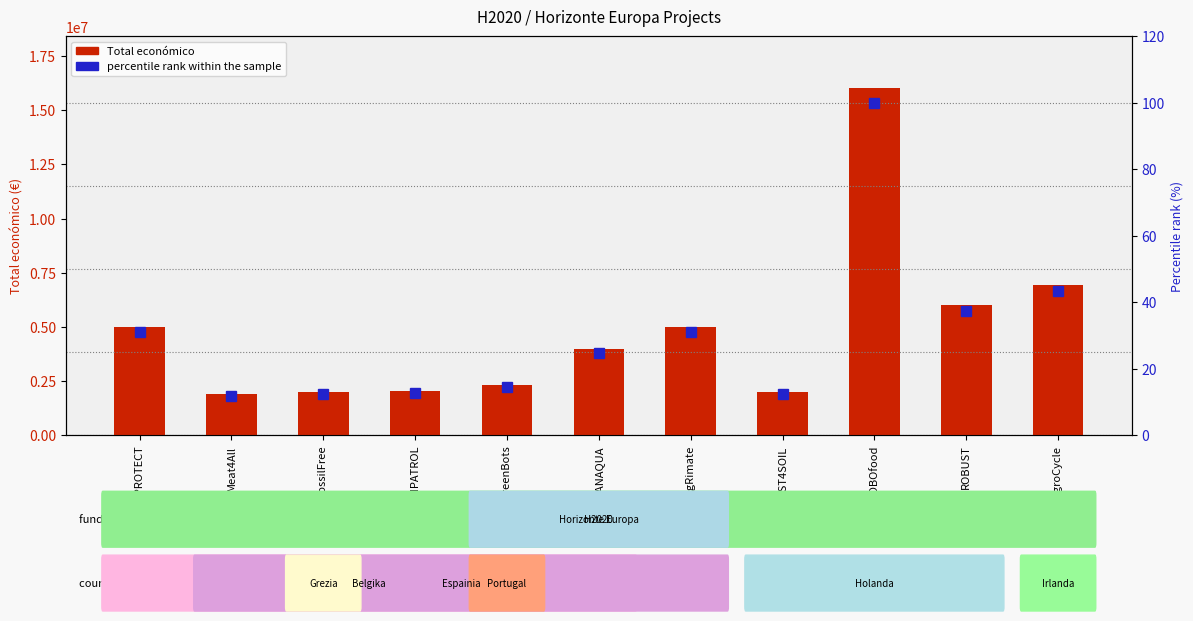

How many values in the percentile rank within the sample series exceed 24?

6